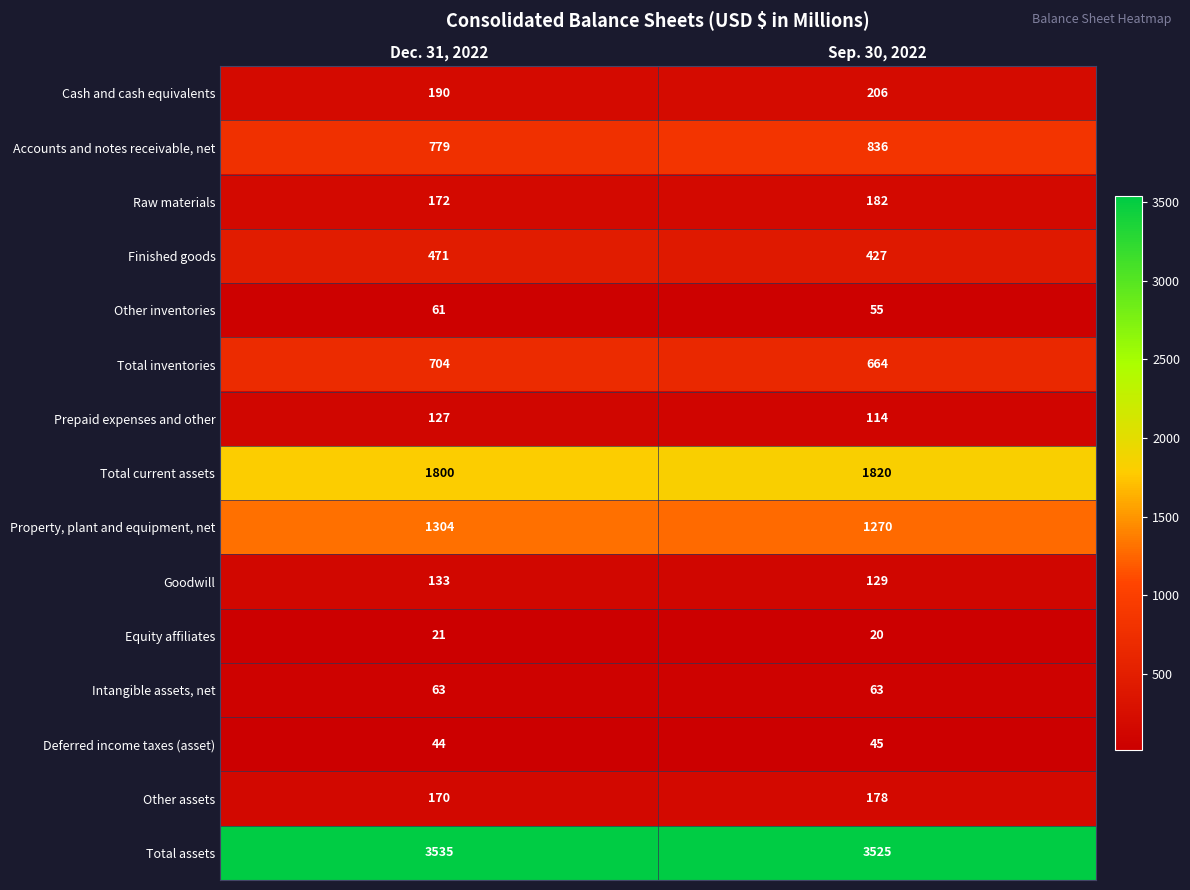

Reading left to right, extract all data points from this chart.

Cash and cash equivalents: 190	206
Accounts and notes receivable, net: 779	836
Raw materials: 172	182
Finished goods: 471	427
Other inventories: 61	55
Total inventories: 704	664
Prepaid expenses and other: 127	114
Total current assets: 1800	1820
Property, plant and equipment, net: 1304	1270
Goodwill: 133	129
Equity affiliates: 21	20
Intangible assets, net: 63	63
Deferred income taxes (asset): 44	45
Other assets: 170	178
Total assets: 3535	3525